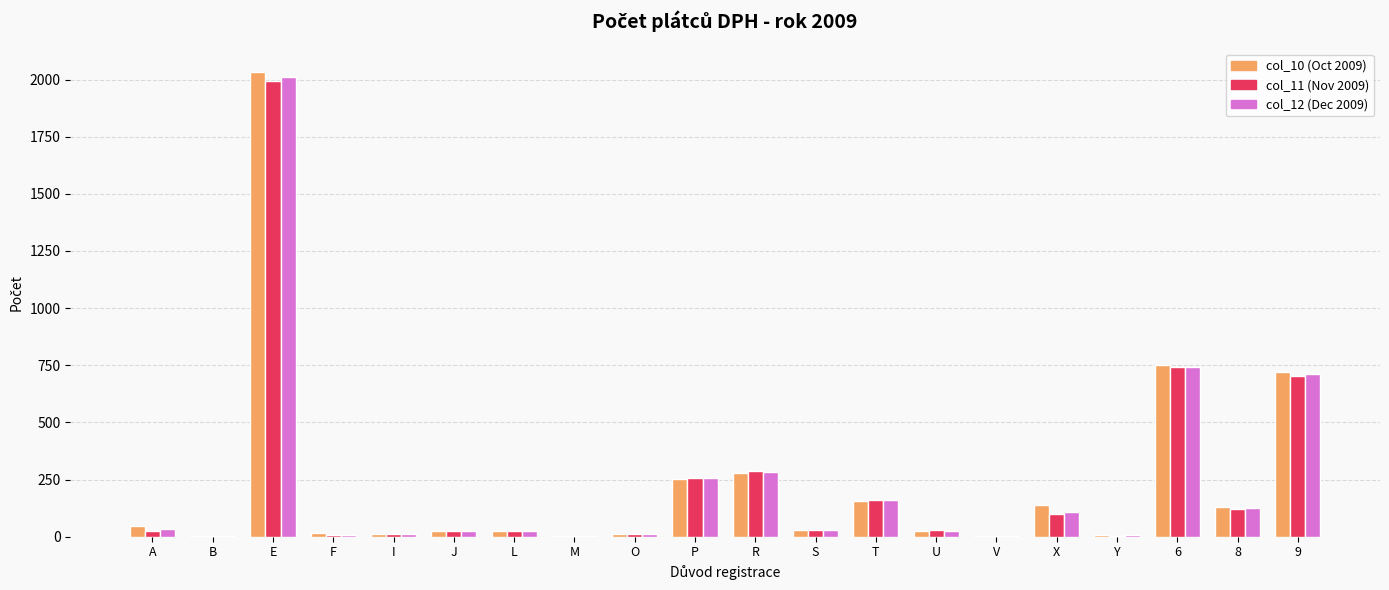

Which category has the highest value across all series?

E